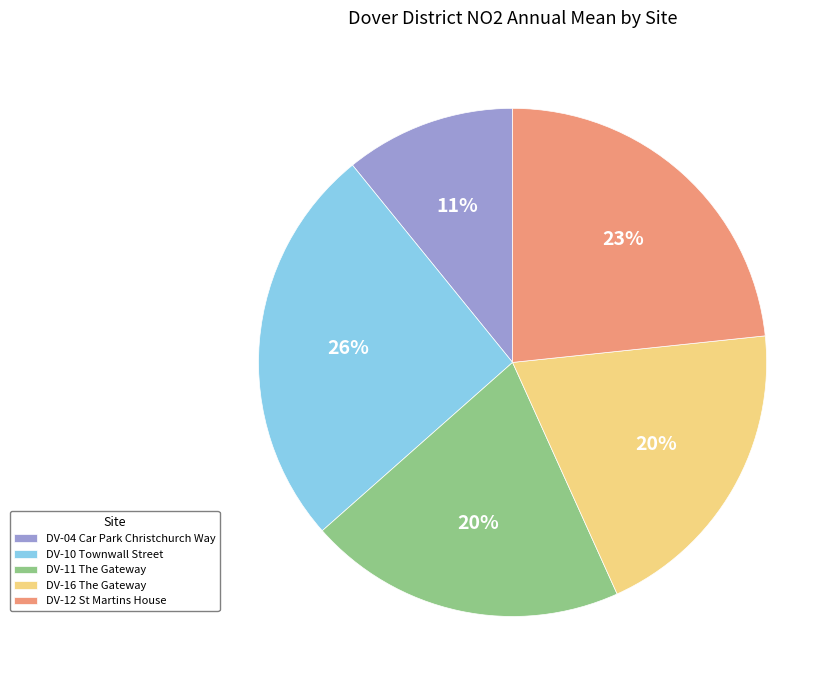

Between DV-16 The Gateway and DV-10 Townwall Street, which is larger?

DV-10 Townwall Street